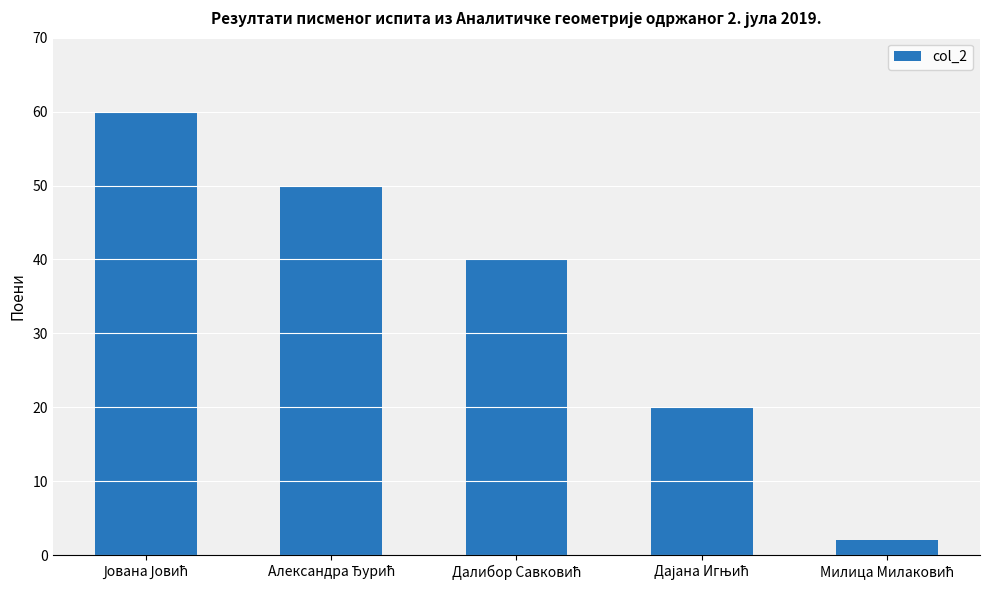

What is the average value?

34